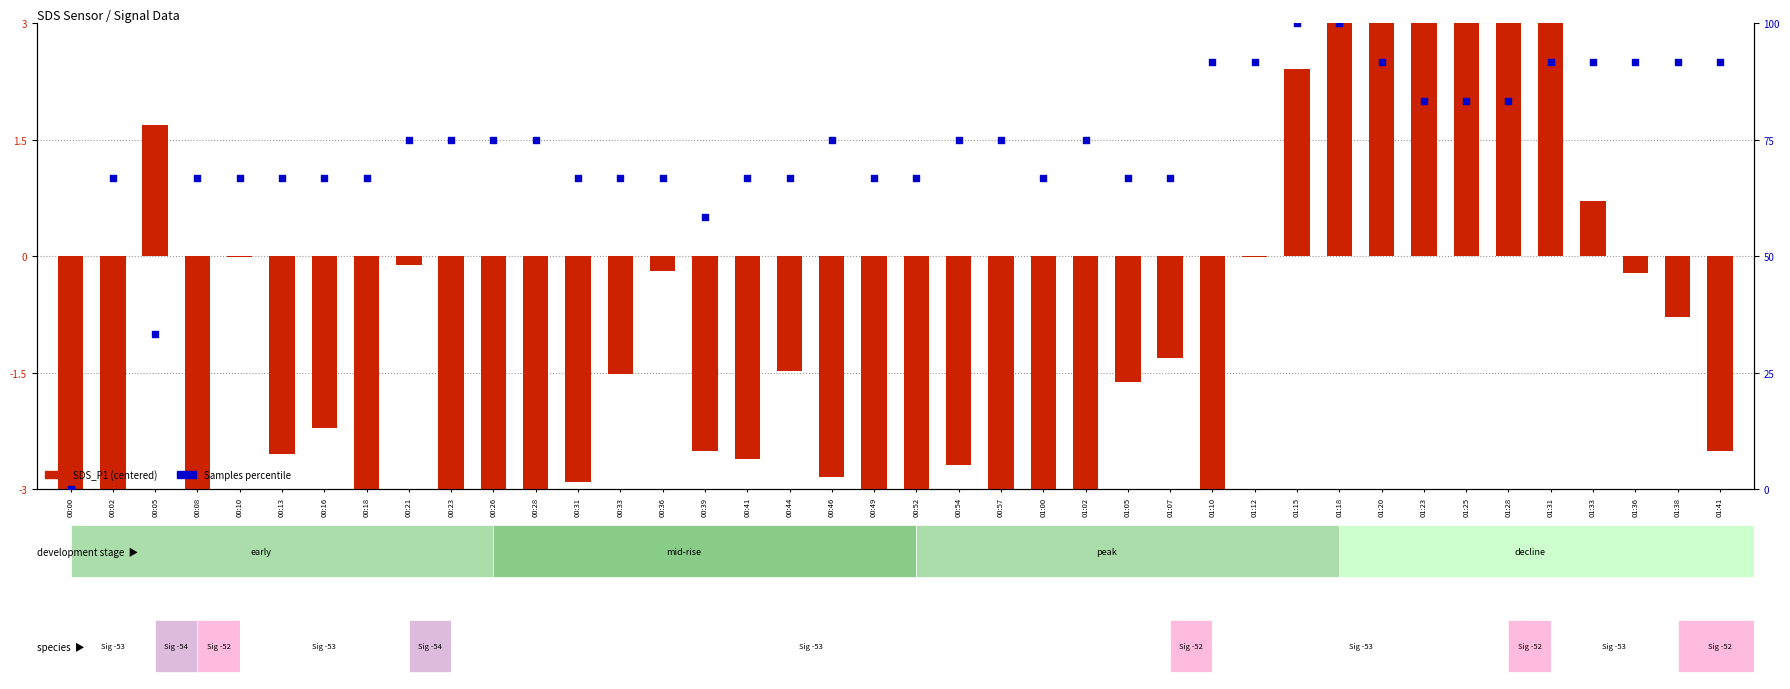

At how many categories does at least one series exceed 56?

38